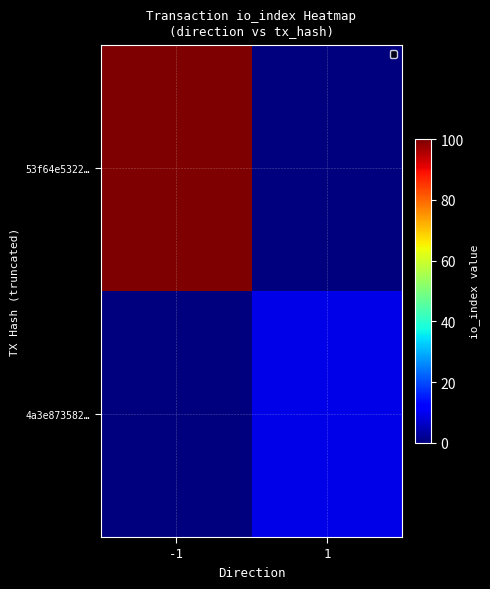

Reading left to right, extract all data points from this chart.

53f64e5322…: -1=100	1=0
4a3e873582…: -1=0	1=9